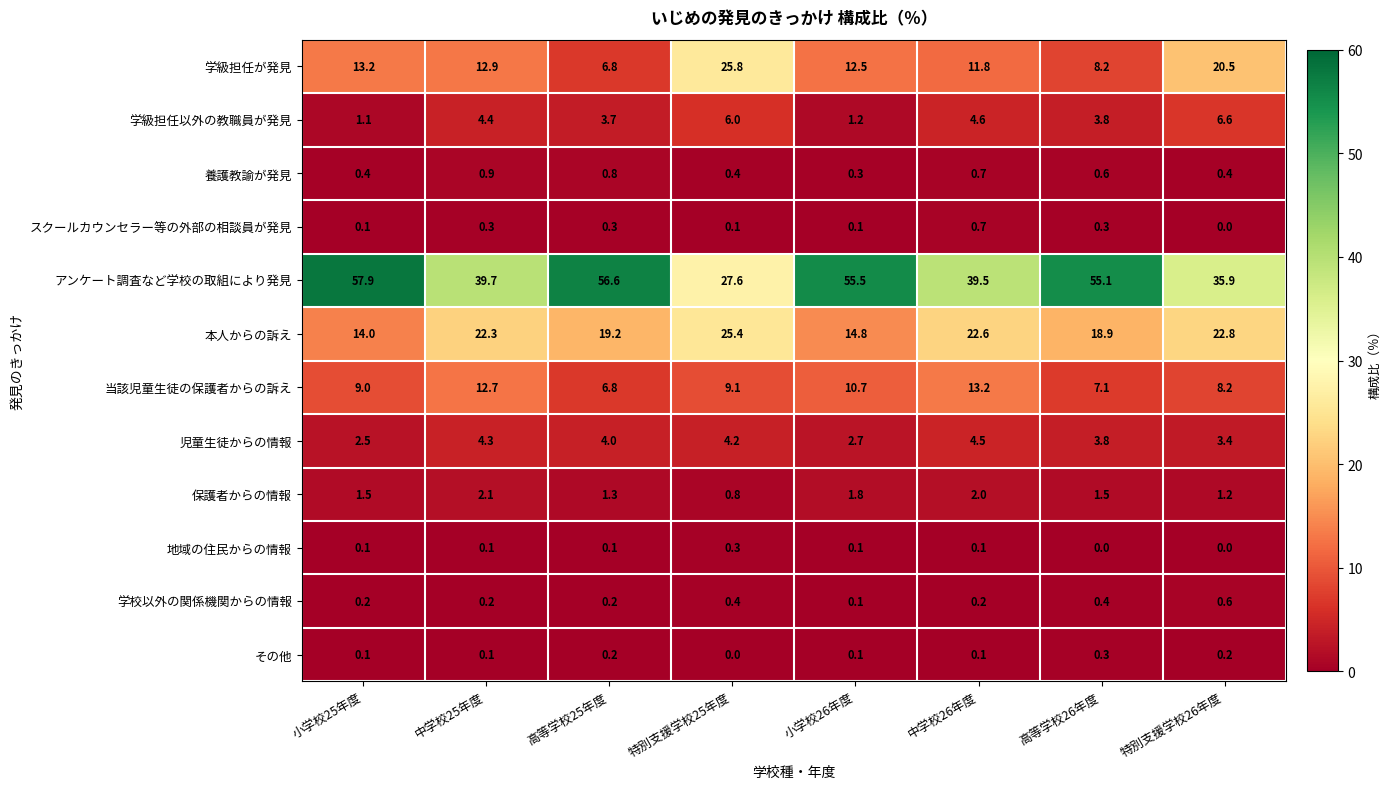

Which series has the largest total across all categories?

アンケート調査など学校の取組により発見